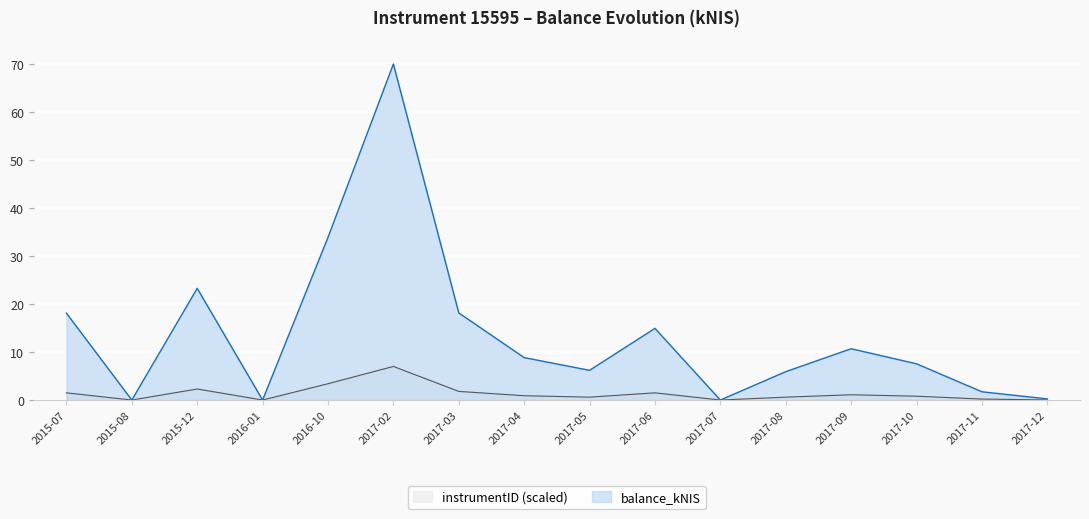

The balance_kNIS series shows 19.1 at 2017-09. True or false?

False